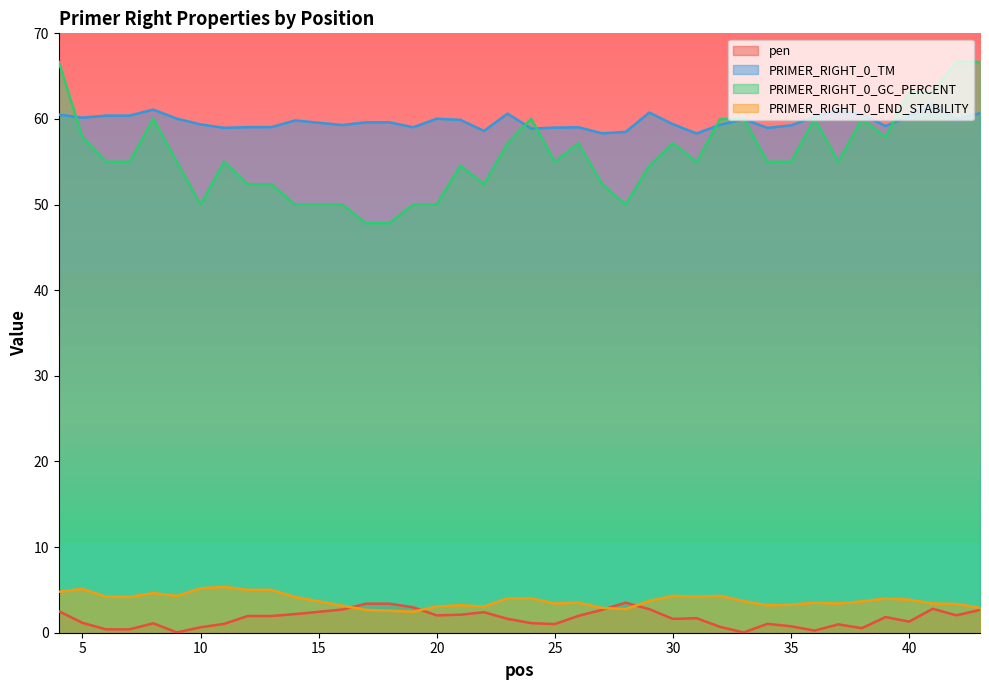

True or false: PRIMER_RIGHT_0_TM has more than 1 points higher than both neighbors.

True